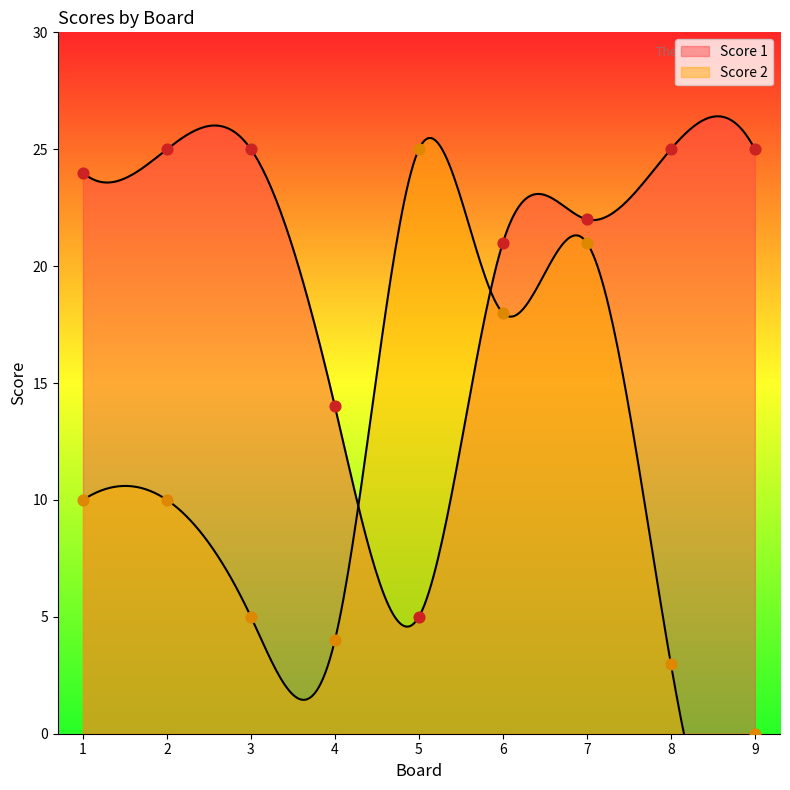

Which series has the widest spread of Y values?

Score 2